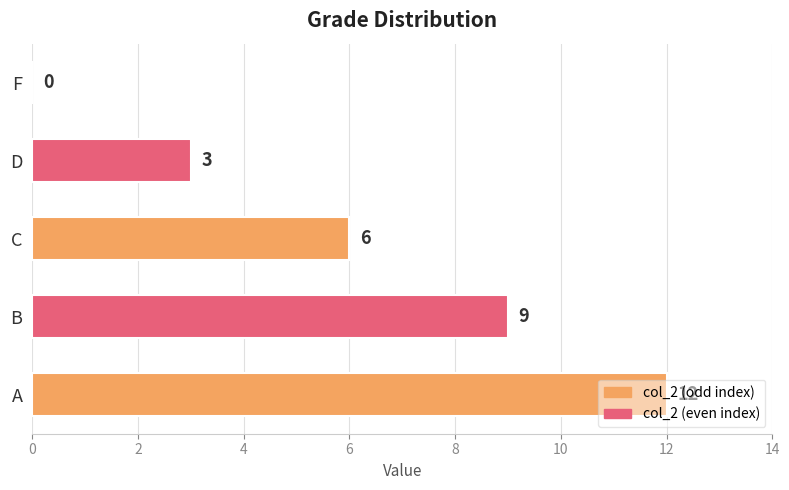

What is the sum of all values?

30